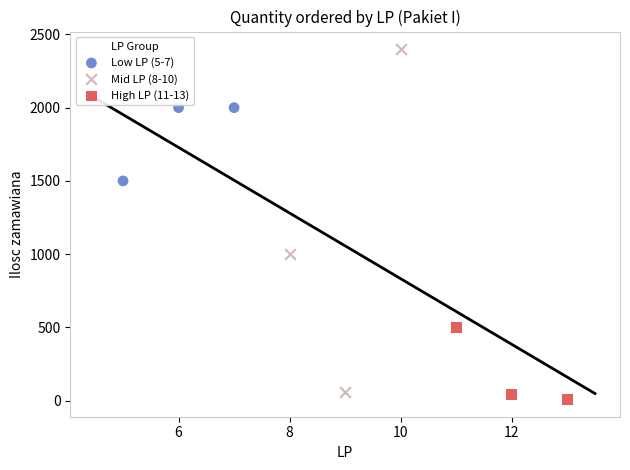

Which series has the largest Y range (max minus min)?

Mid LP (8-10)